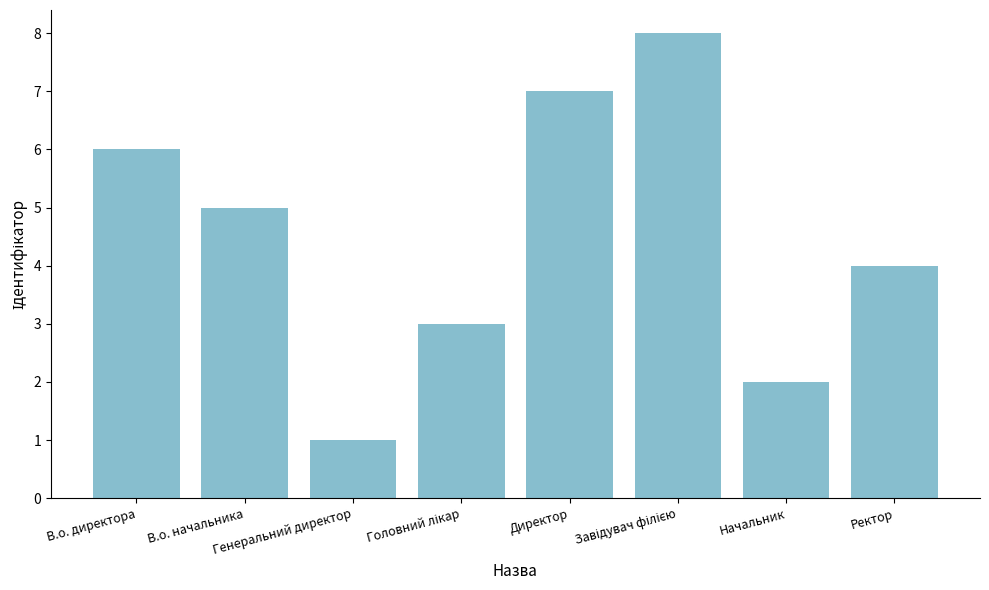

Between Генеральний директор and Ректор, which is larger?

Ректор